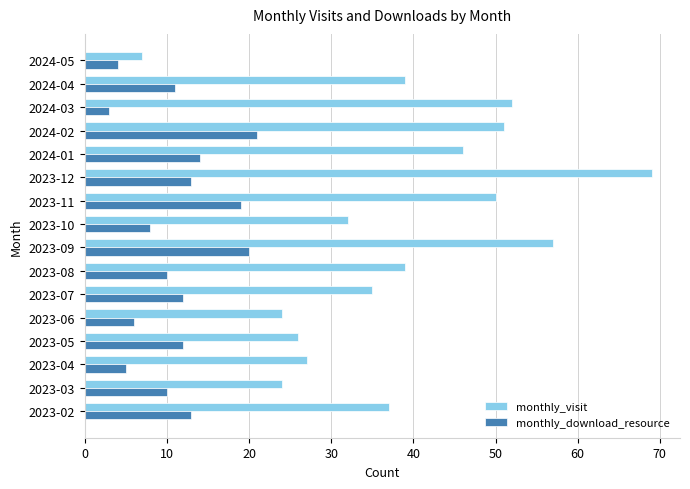

What is the difference between the maximum and minimum values in the monthly_download_resource series?

18